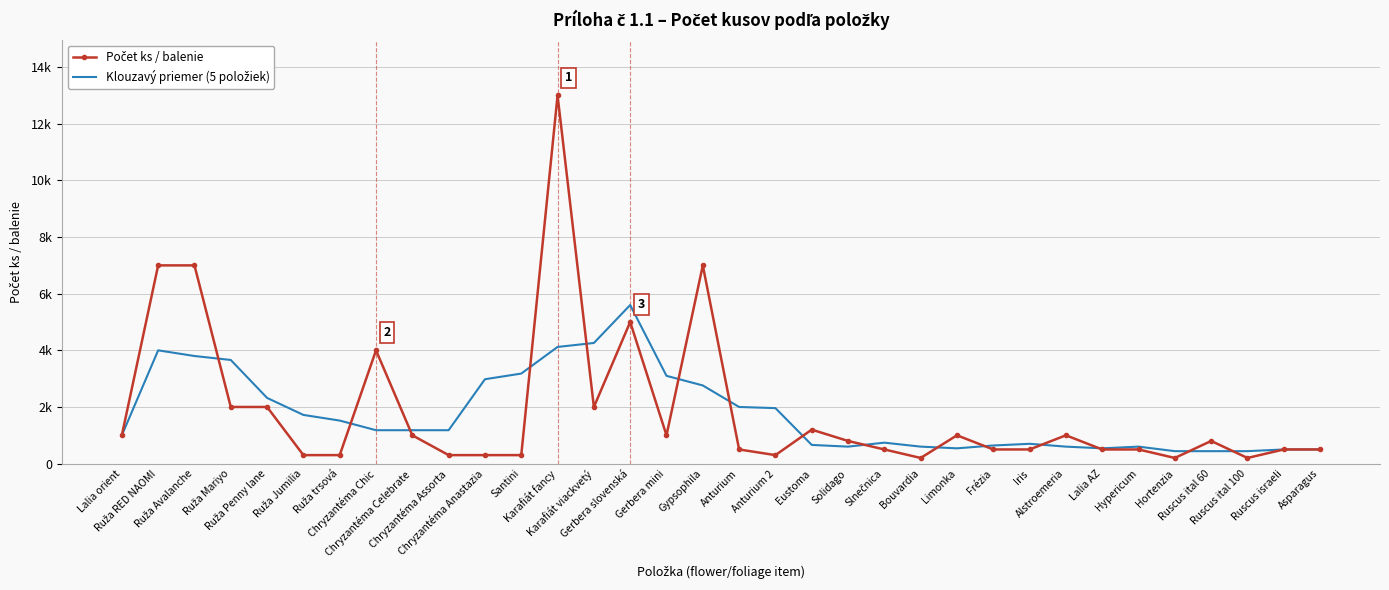

How many lines are shown in the chart?

2